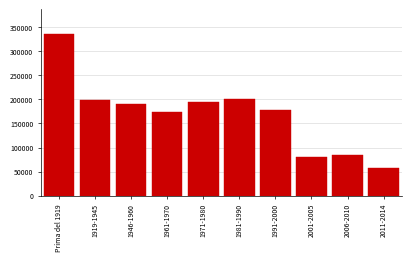

Reading left to right, transcribe all the data shown in this chart.

Prima del 1919=336039	1919-1945=198861	1946-1960=190165	1961-1970=172717	1971-1980=195140	1981-1990=201398	1991-2000=177087	2001-2005=80899	2006-2010=85328	2011-2014=58135